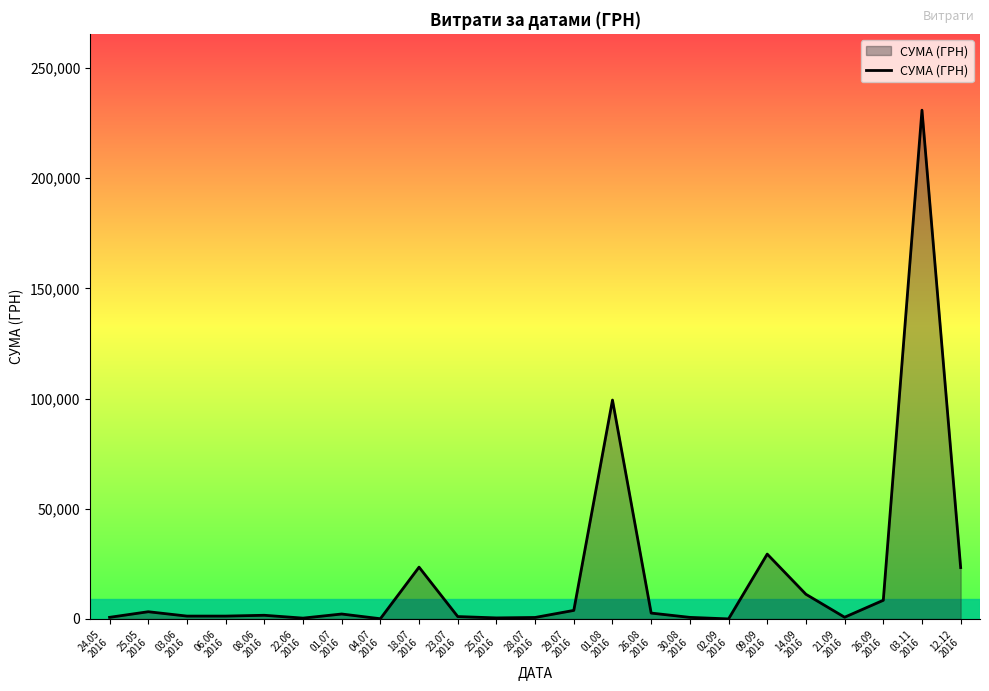

What is the maximum value shown in the chart?

230842.2